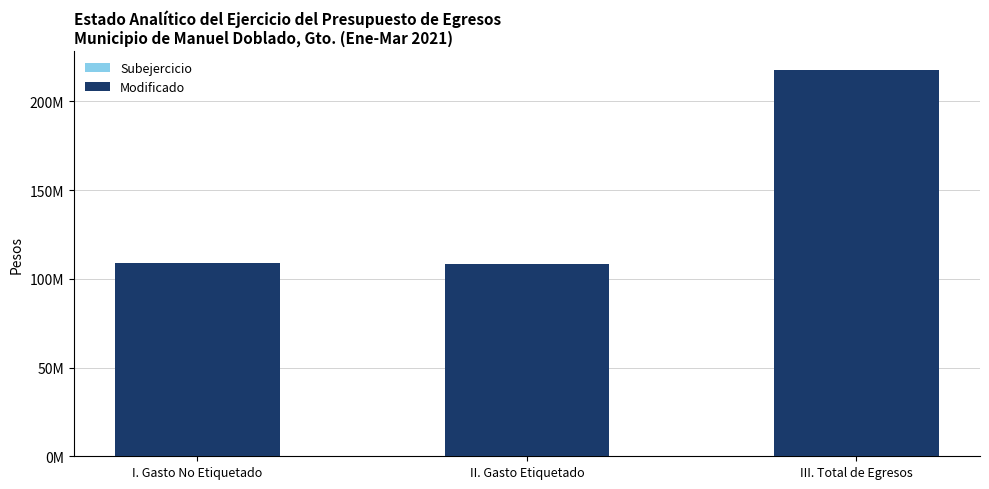

Between II. Gasto Etiquetado and III. Total de Egresos, which is larger?

III. Total de Egresos